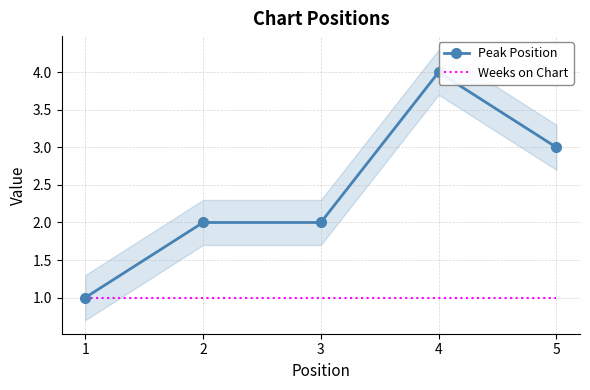

Which label corresponds to the smallest value in the chart?

1